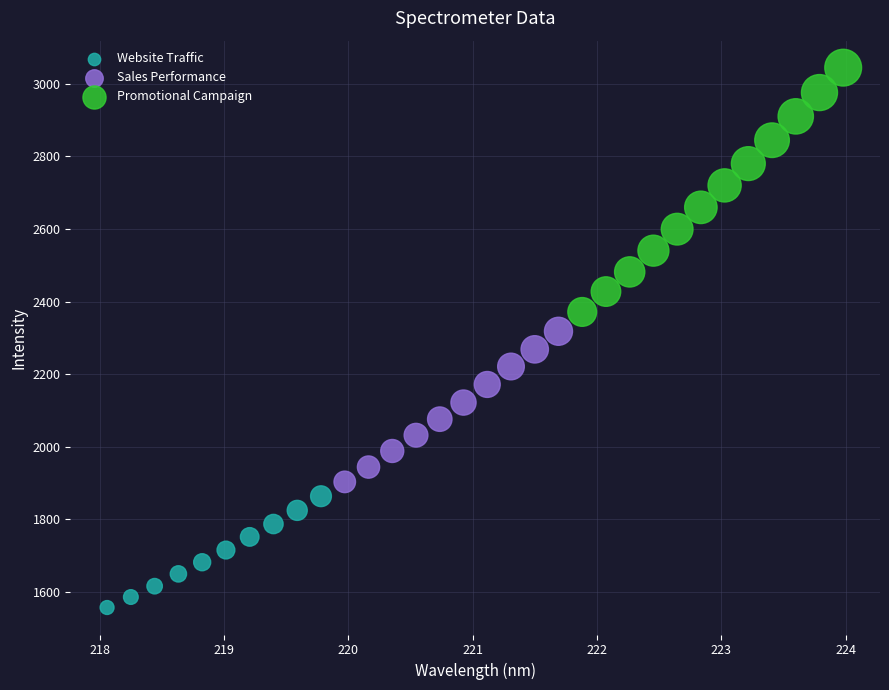

Which series has the largest Y range (max minus min)?

Promotional Campaign